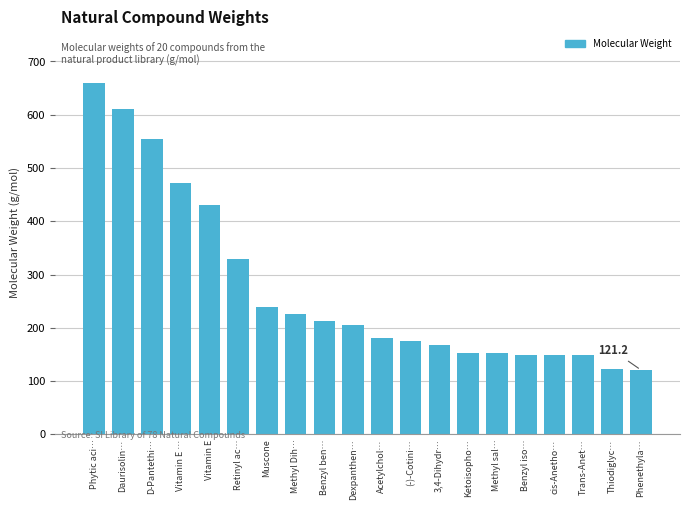

What position from the right is Phytic aci…?

20